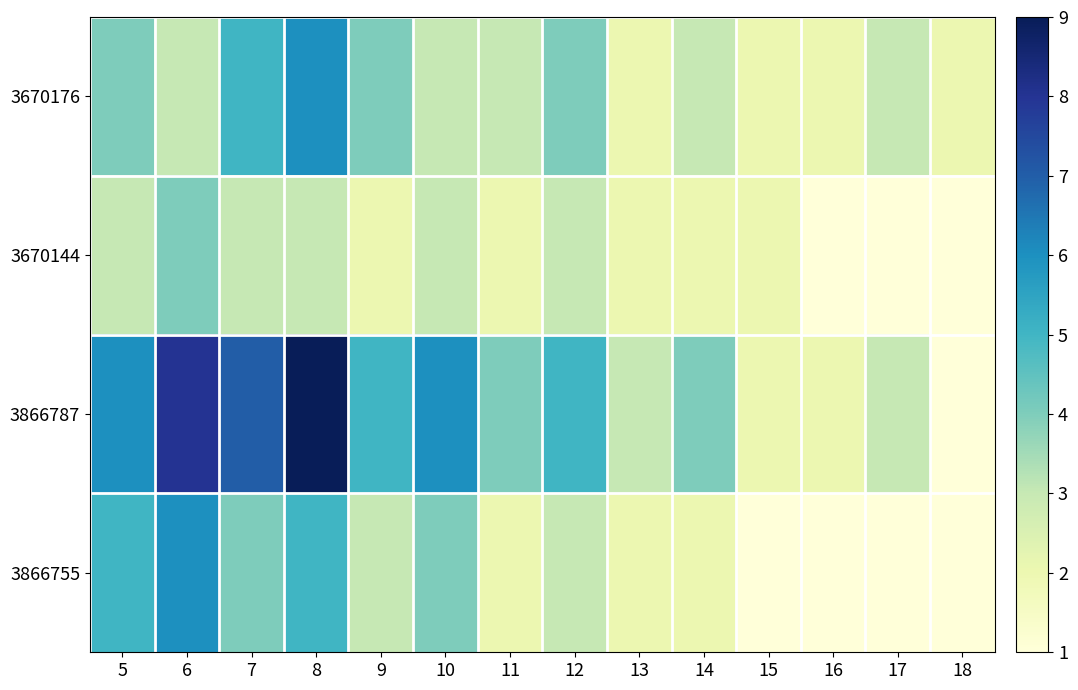

List the series in order of their overall mean, lowest first.

3670144, 3866755, 3670176, 3866787